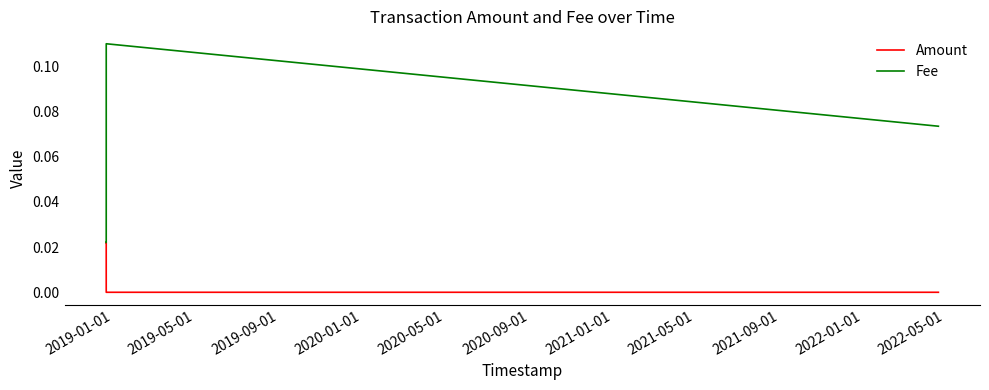

Does the chart have visible grid lines?

No